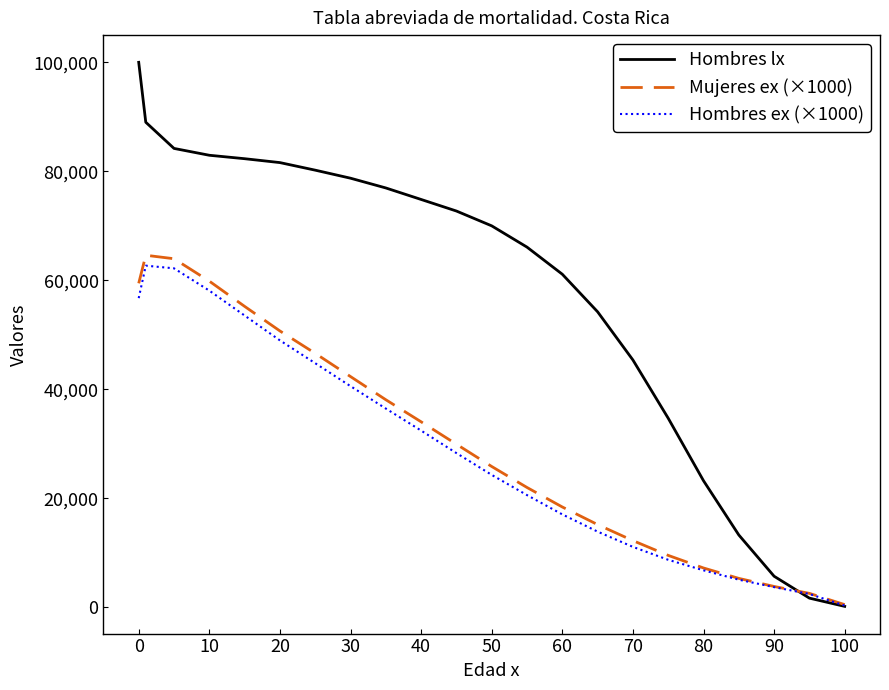

What are all the series names shown in the legend?

Hombres lx, Mujeres ex (×1000), Hombres ex (×1000)